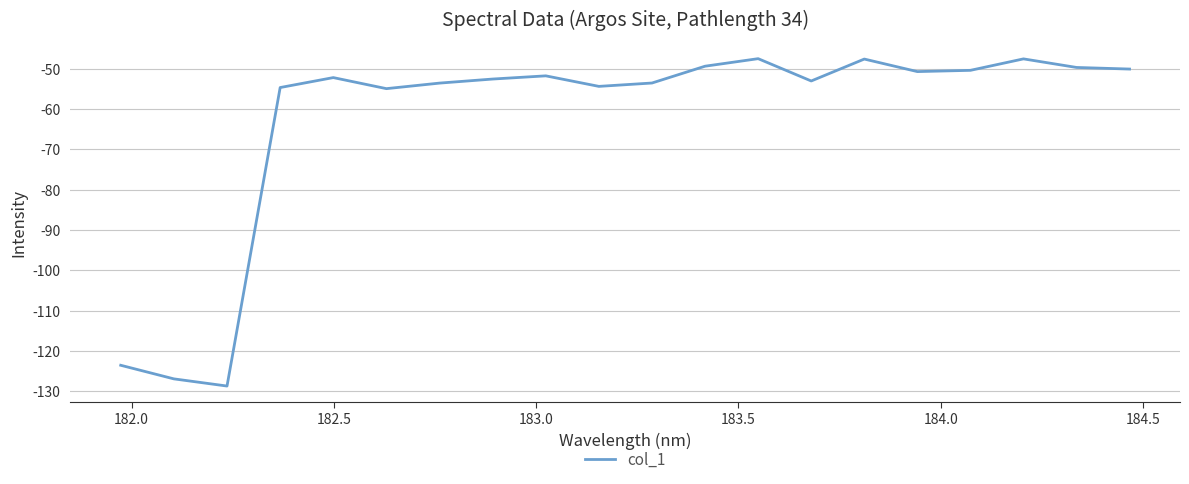

What is the difference between the maximum and minimum values?

81.2